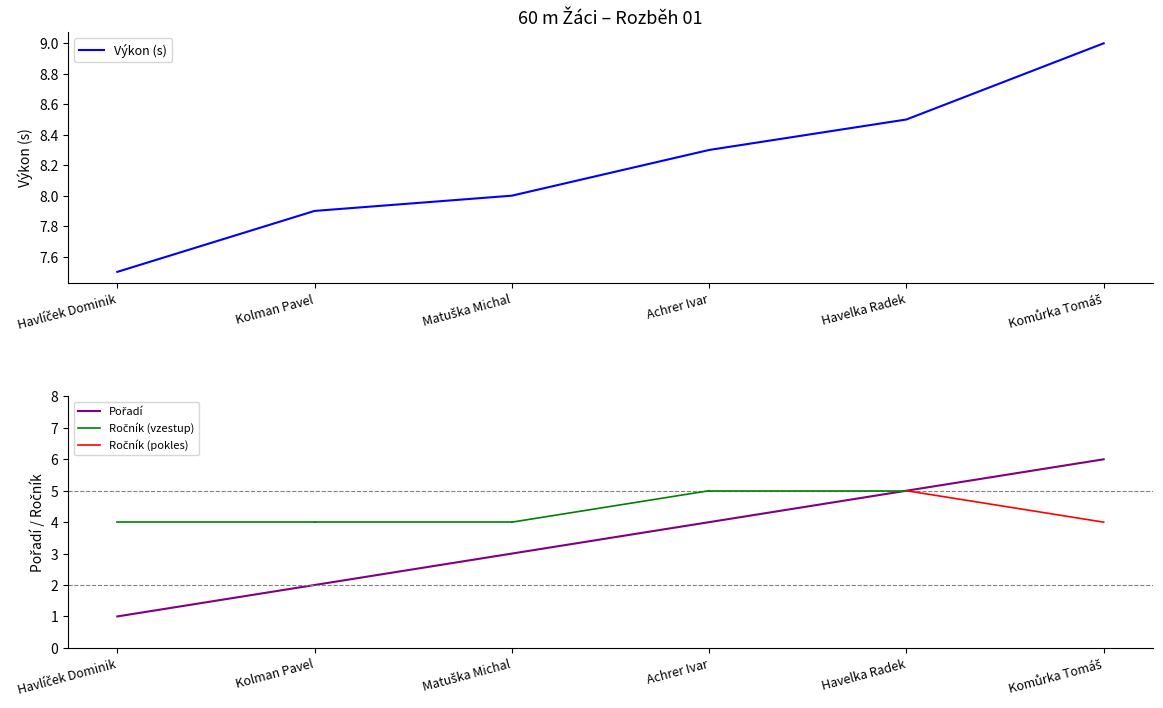

How many lines are shown in the chart?

2